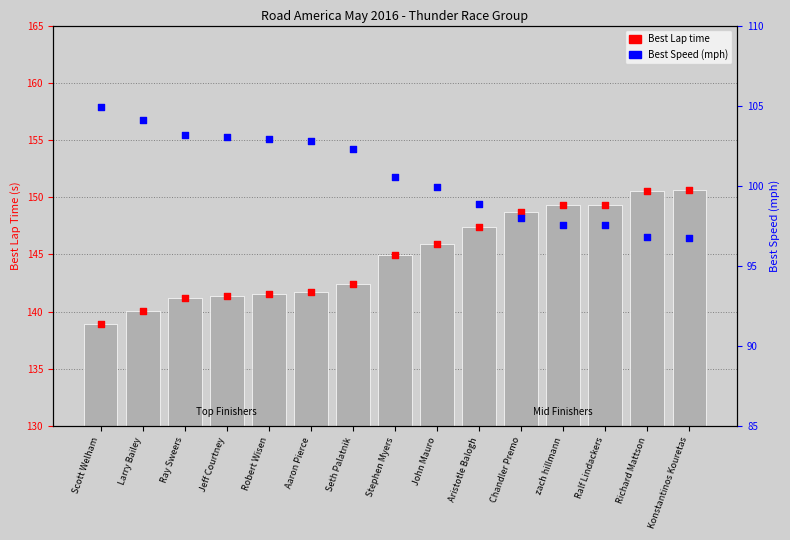

Which series reaches the maximum Y coordinate?

Best Lap time